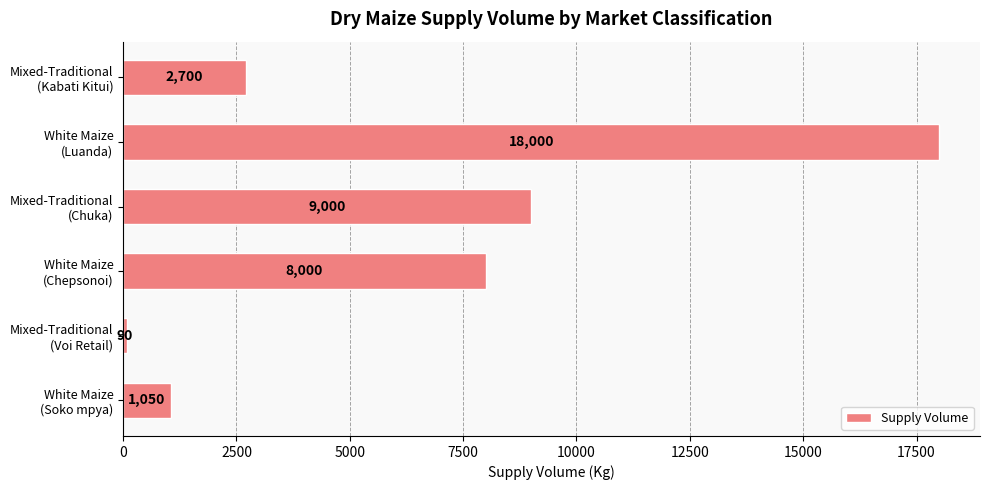

What is the sum of all values?

38840